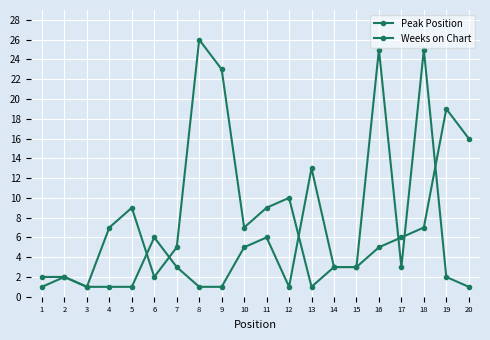

Is this an area chart (filled region under the line)?

No